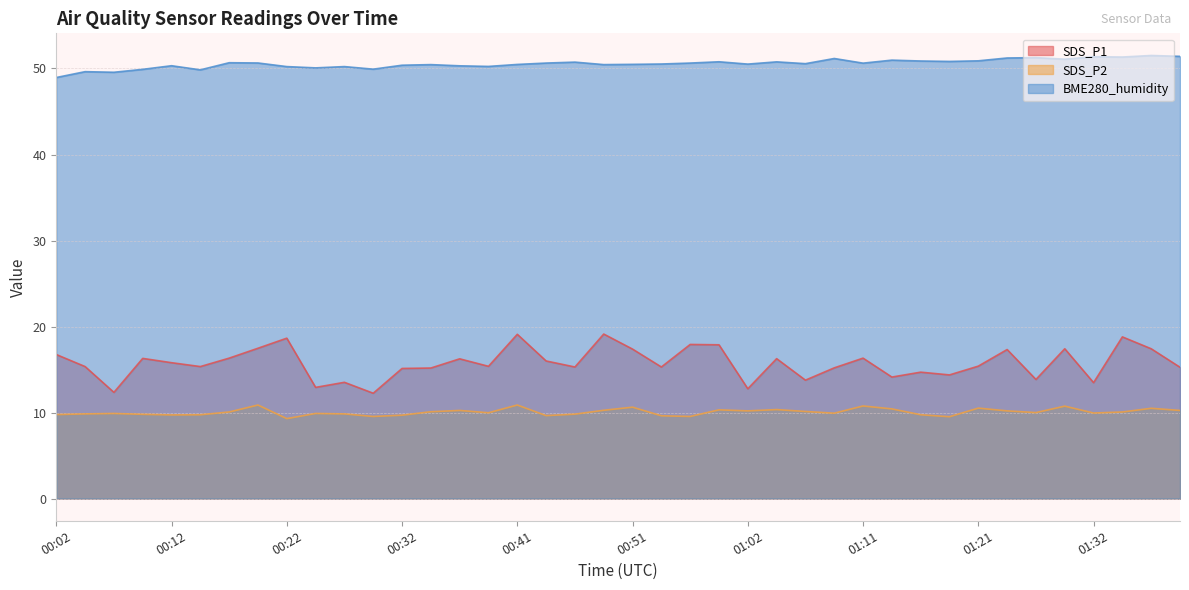

What is the total value across all series at 00:59?

79.0